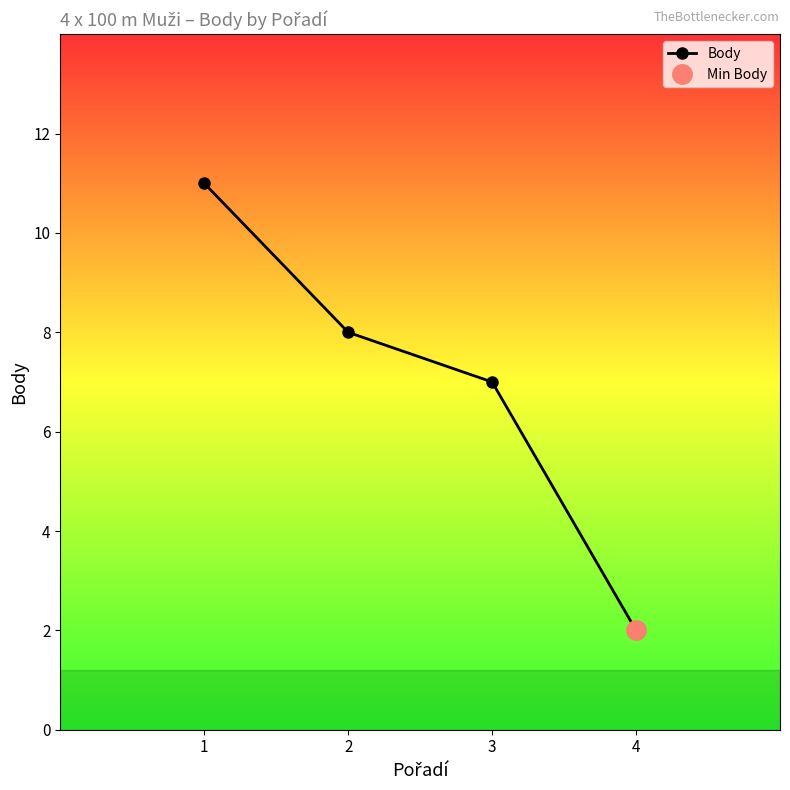

Reading right to left, transcribe all the data shown in this chart.

2	7	8	11